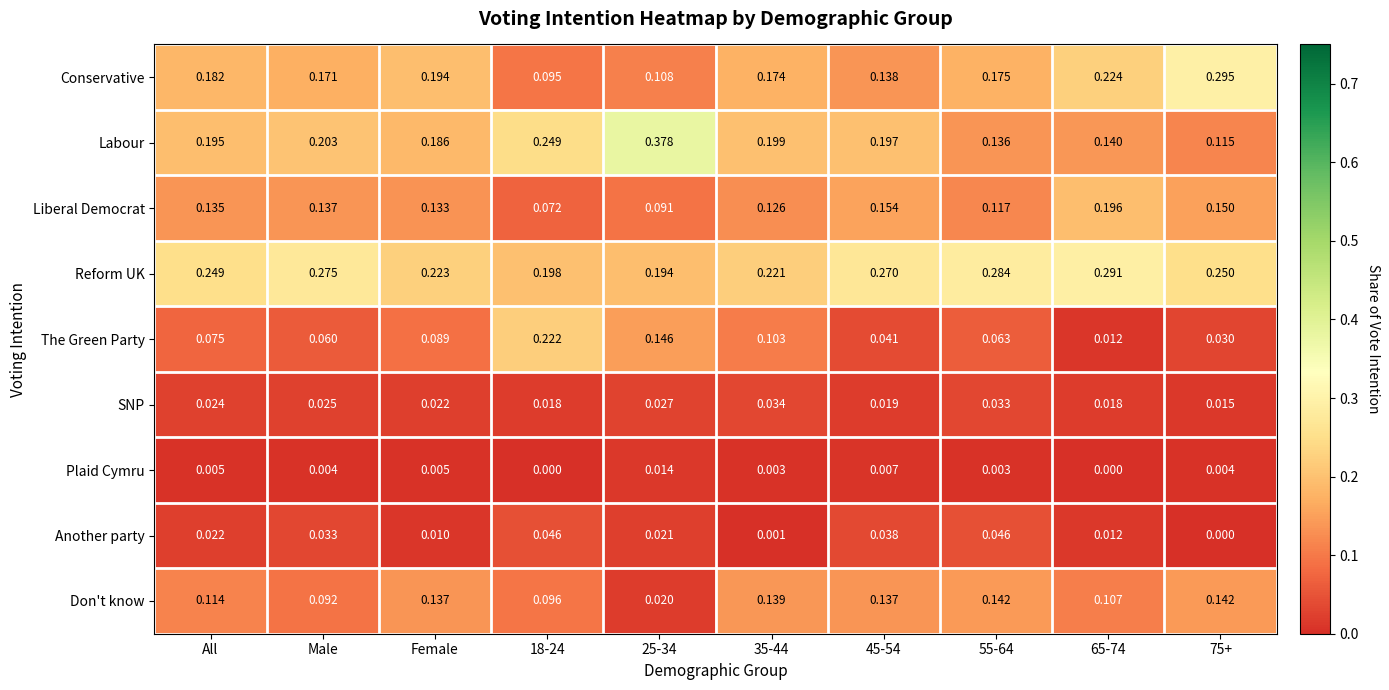

Which series has the largest range (max minus min)?

Labour